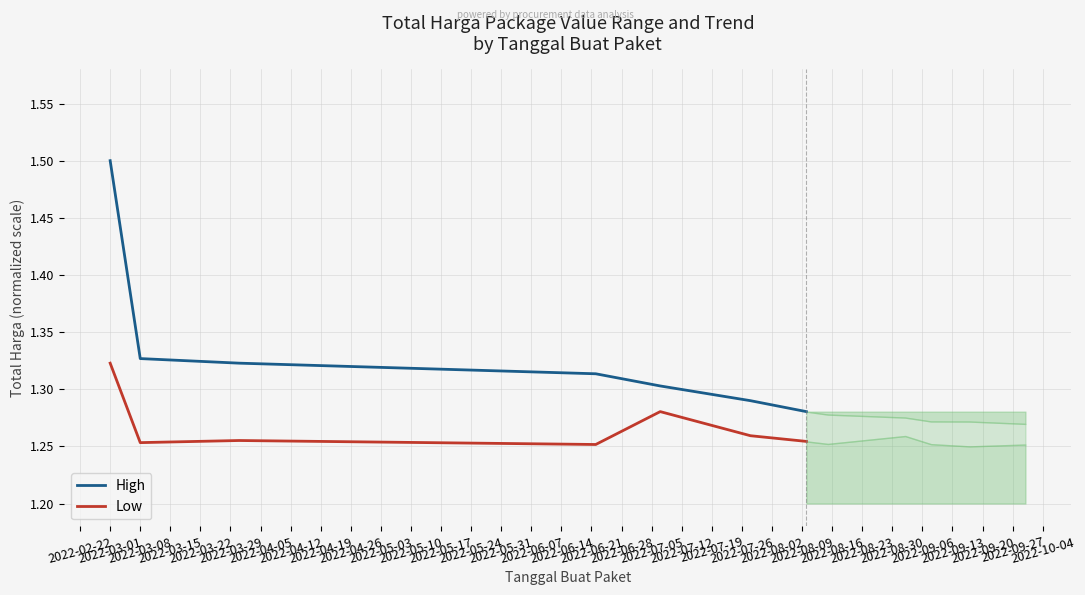

Reading right to left, transcribe all the data shown in this chart.

High: 1.3	1.3	1.3	1.3	1.3	1.3	1.5
Low: 1.3	1.3	1.3	1.3	1.3	1.3	1.3